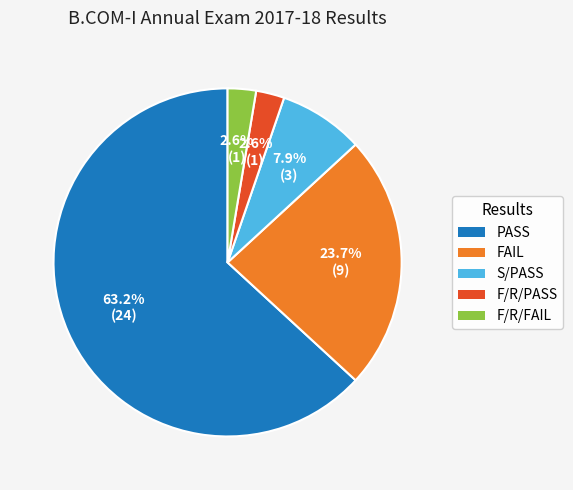

To the nearest percent, what is the average slice percentage?

20%